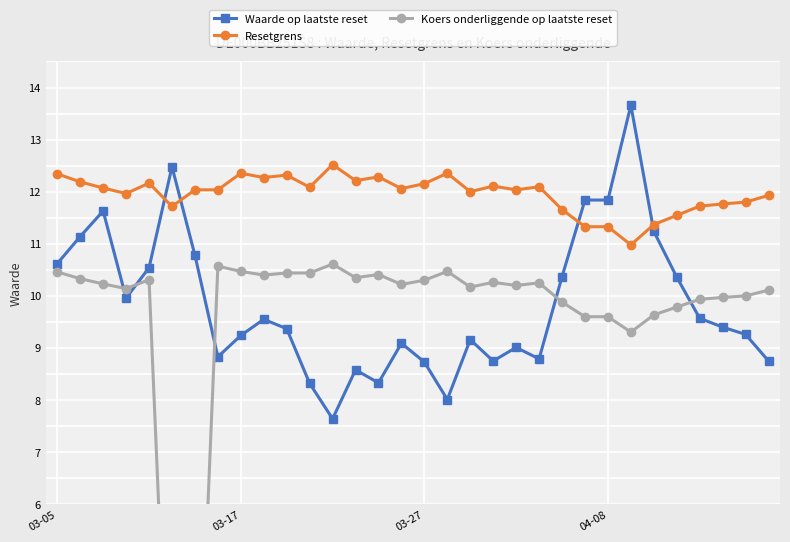

Count the number of data series in this chart.

3